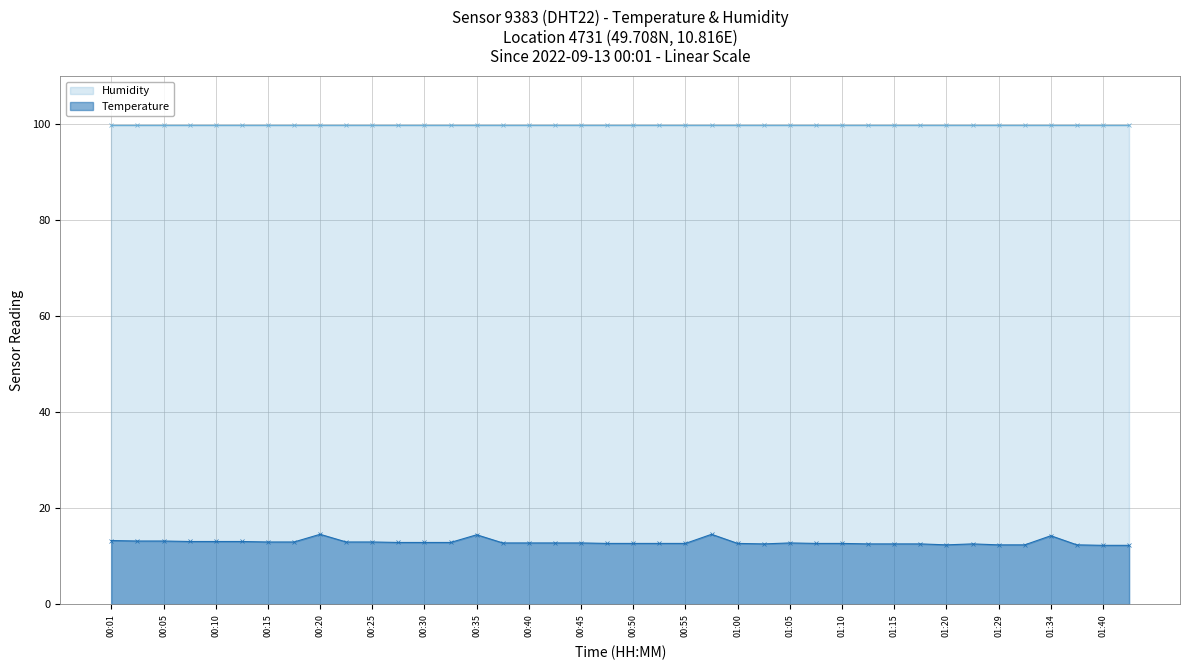

What is the maximum value shown in the chart?

99.9